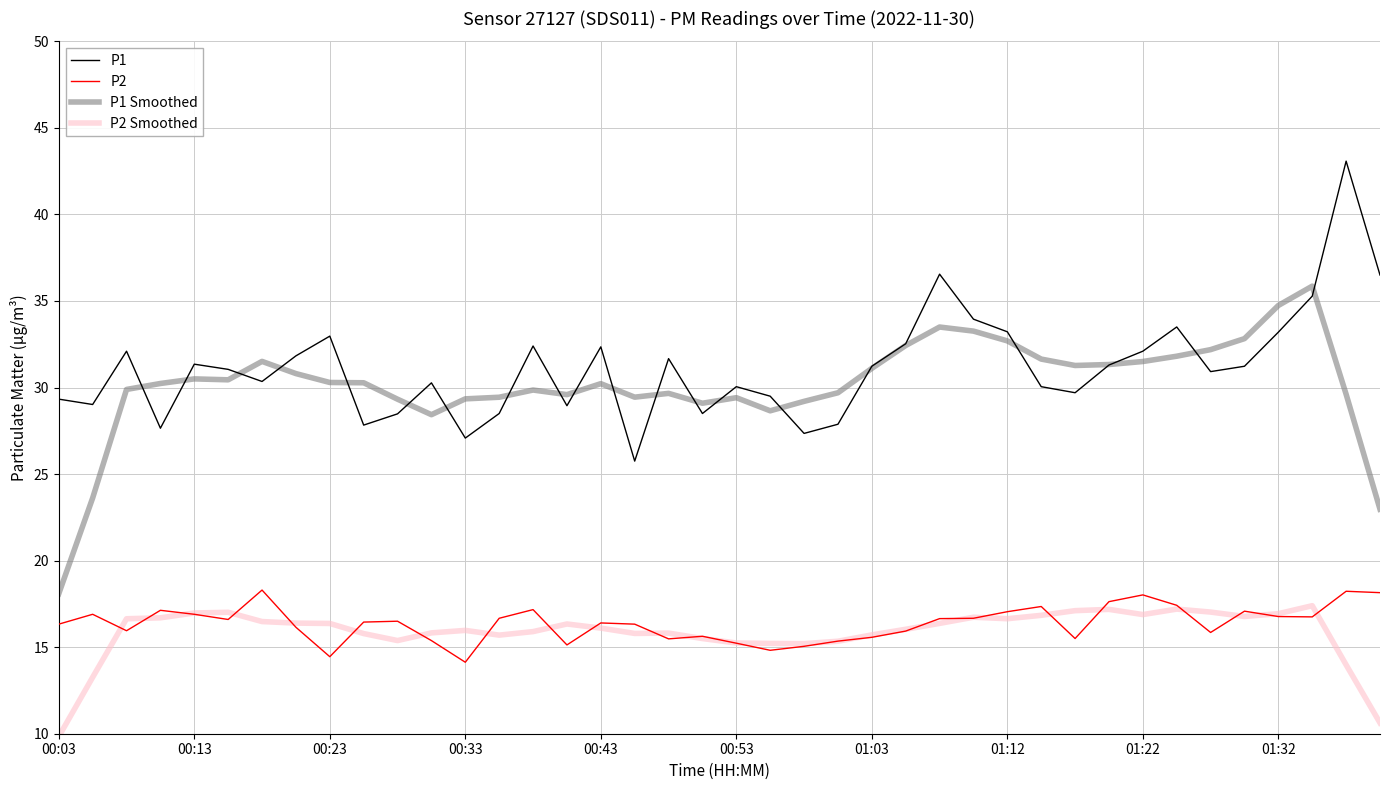

What is the highest value of the P2 Smoothed series?

17.4